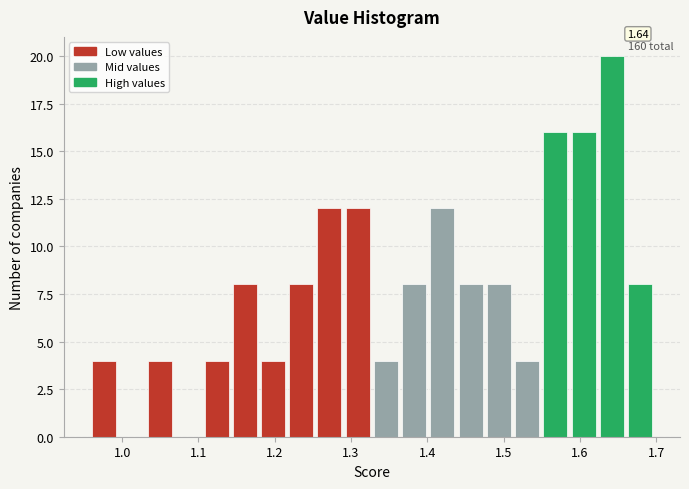

Read against the x-axis, roughly where is the centre of the tallest bar?

1.64